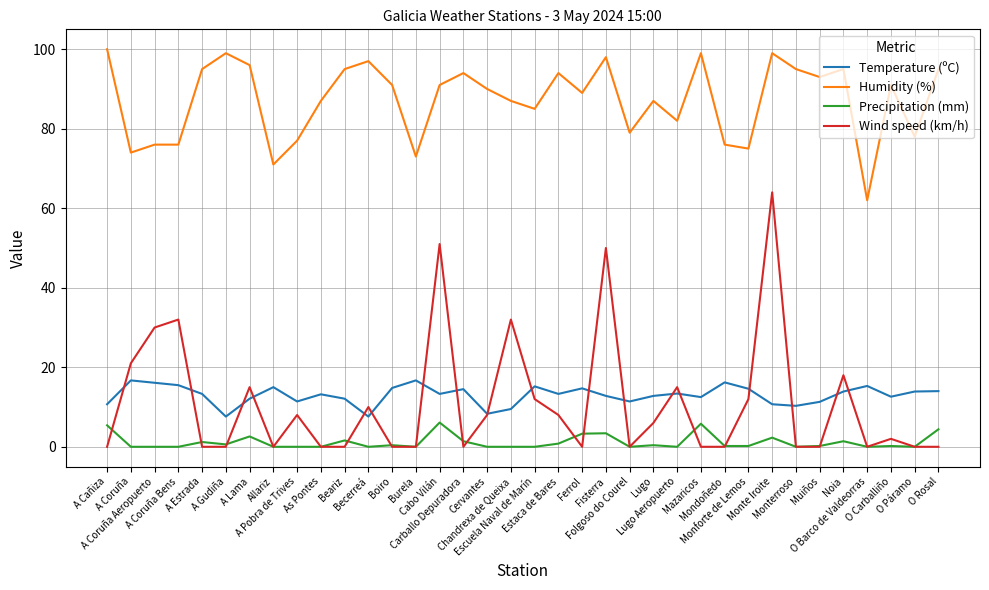

Is it true that Wind speed (km/h) equals 14.2 at Chandrexa de Queixa?

False